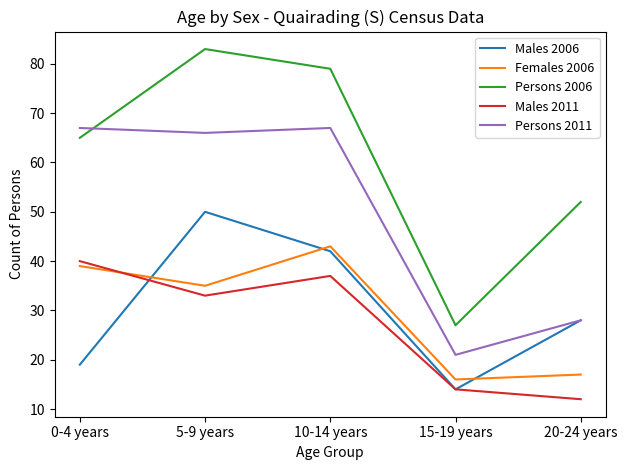

What is the spread (max minus min) of values at 15-19 years?

13